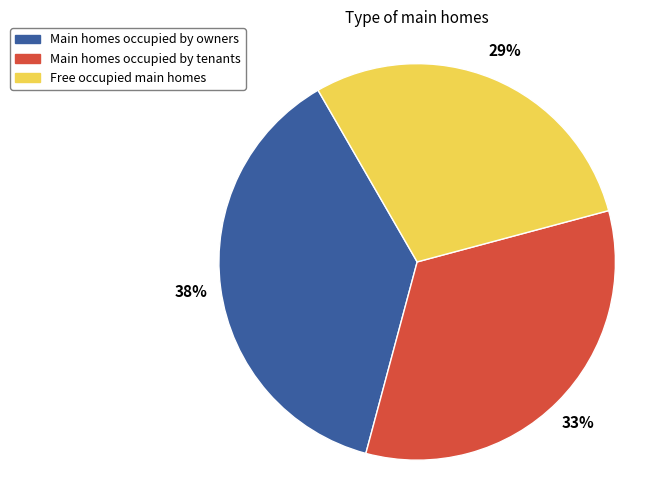

How many slices are in this pie chart?

3